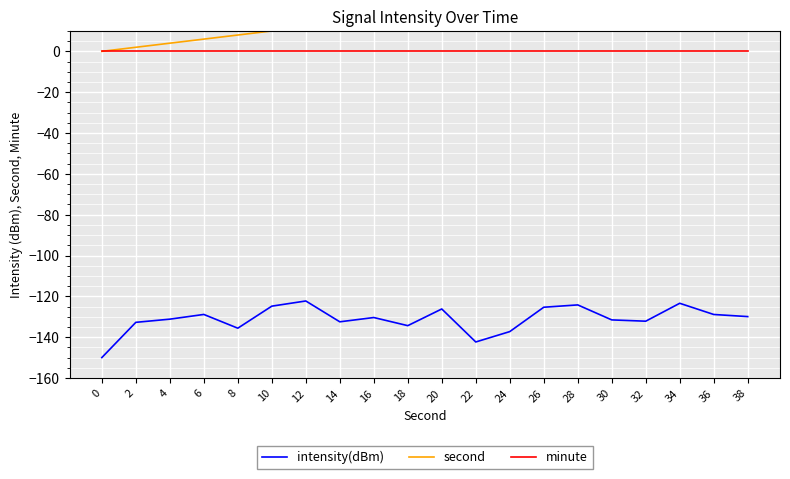

Reading right to left, list all the values displayed in this chart.

intensity(dBm): 38=-129.9	36=-128.9	34=-123.4	32=-132.2	30=-131.5	28=-124.2	26=-125.3	24=-137.2	22=-142.3	20=-126.2	18=-134.3	16=-130.4	14=-132.5	12=-122.2	10=-124.8	8=-135.6	6=-128.8	4=-131.2	2=-132.7	0=-150.0
second: 38=38.0	36=36.0	34=34.0	32=32.0	30=30.0	28=28.0	26=26.0	24=24.0	22=22.0	20=20.0	18=18.0	16=16.0	14=14.0	12=12.0	10=10.0	8=8.0	6=6.0	4=4.0	2=2.0	0=0.0
minute: 38=0.0	36=0.0	34=0.0	32=0.0	30=0.0	28=0.0	26=0.0	24=0.0	22=0.0	20=0.0	18=0.0	16=0.0	14=0.0	12=0.0	10=0.0	8=0.0	6=0.0	4=0.0	2=0.0	0=0.0